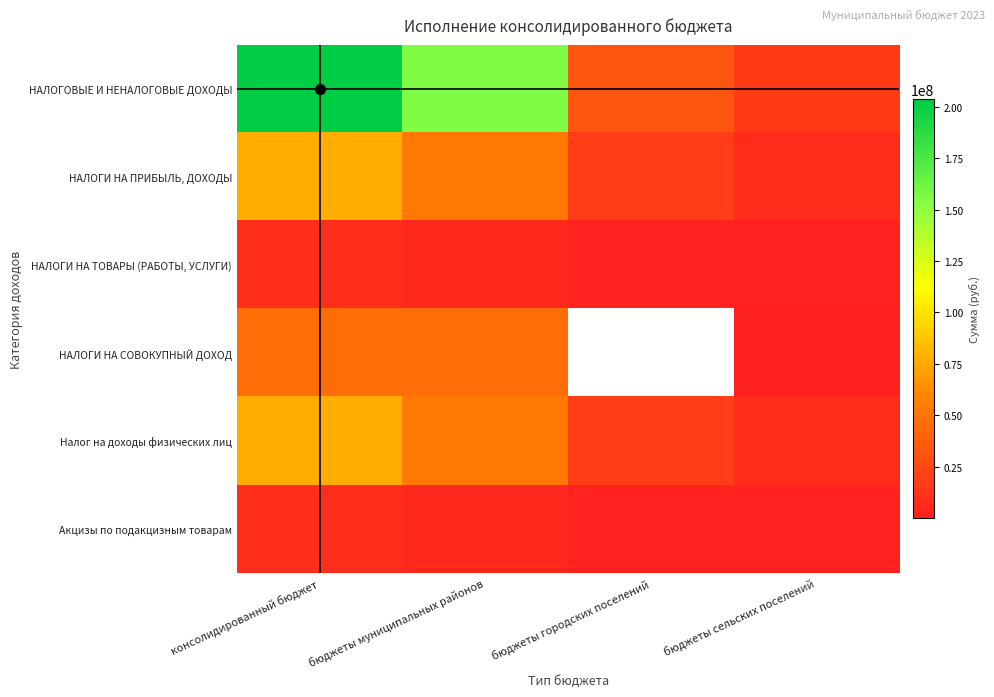

What is the total value across all series at бюджеты сельских поселений?

35177287.8